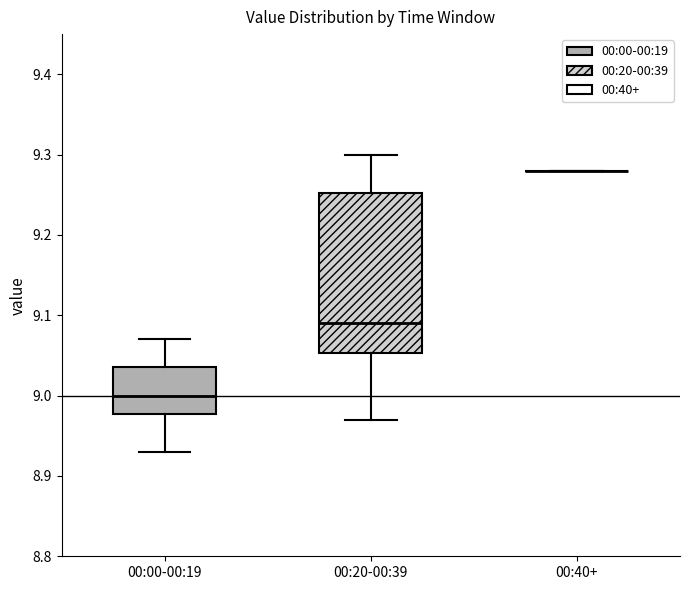

Which box is the tallest, from its lower edge to its upper edge?

00:20-00:39